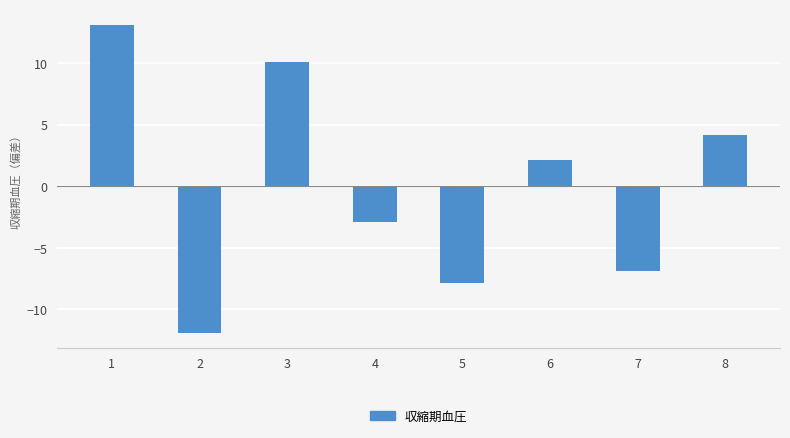

At which category does the chart reach its minimum across all series?

2